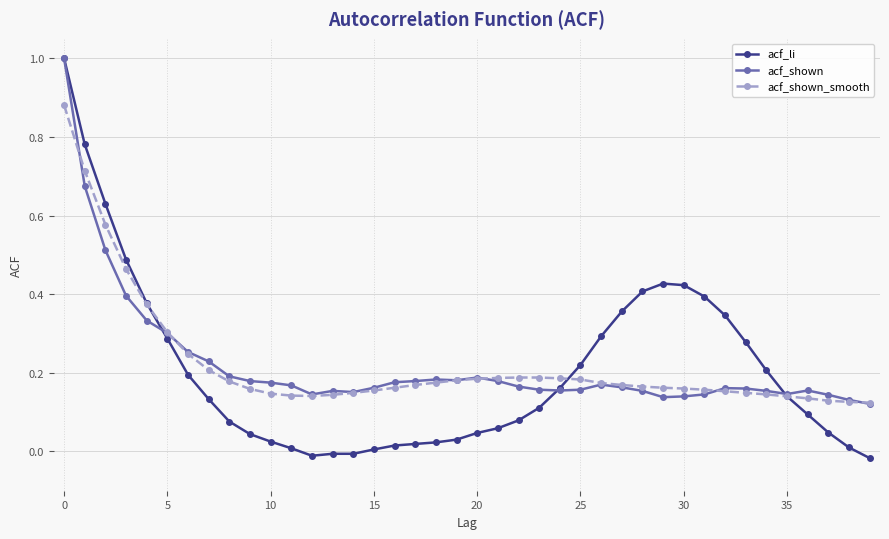

True or false: acf_shown has more than 0 points higher than both neighbors.

True